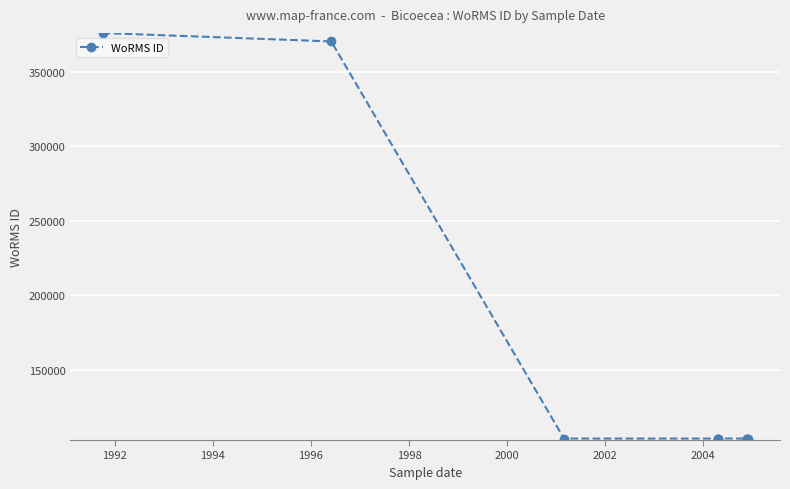

What is the maximum value shown in the chart?

375922